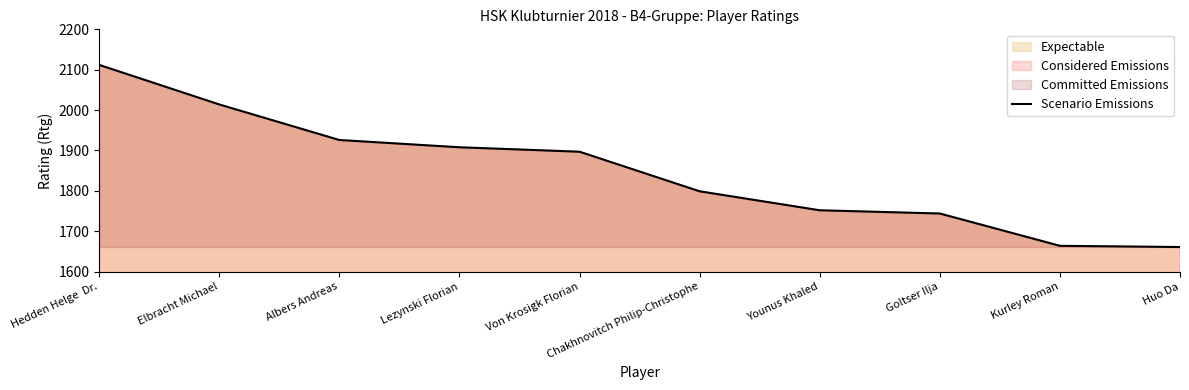

Reading left to right, what are all the values shown in this chart?

2112	2014	1926	1908	1897	1799	1752	1744	1664	1661